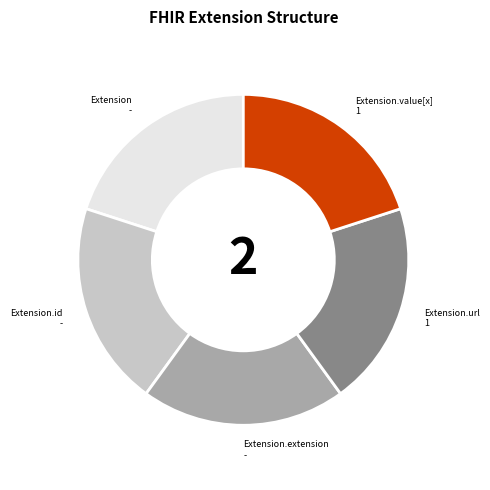

Does any single category account for the majority?

No